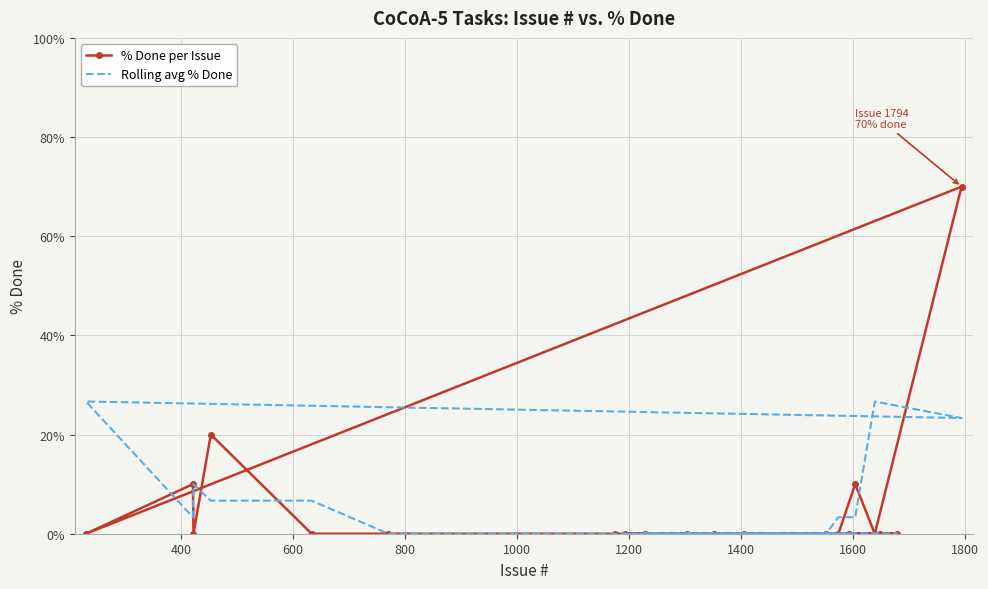

How many intersections are there between Rolling avg % Done and % Done per Issue?

8